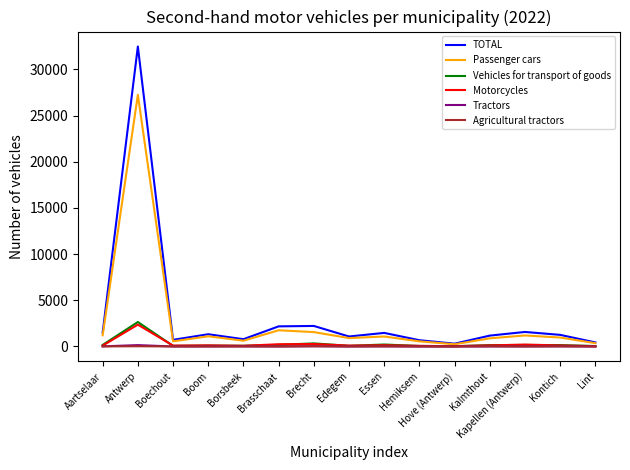

Count the number of categories in the chart.

15